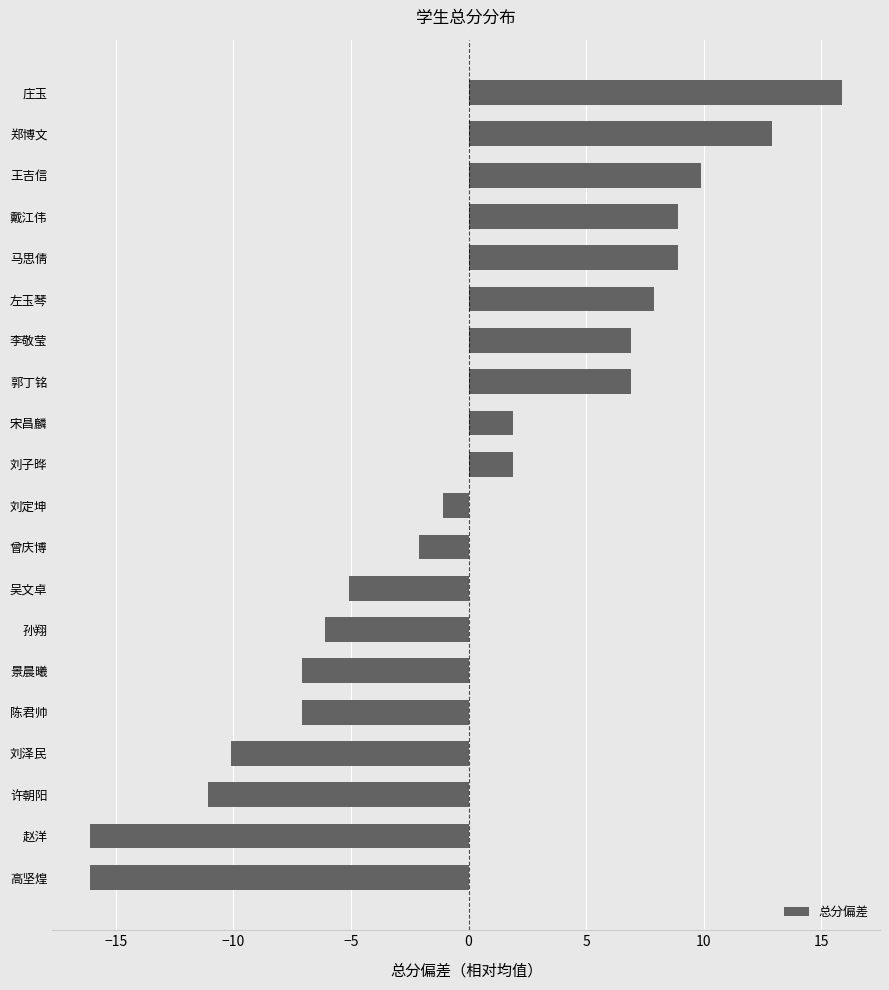

What is the difference between the maximum and minimum values?

32.0